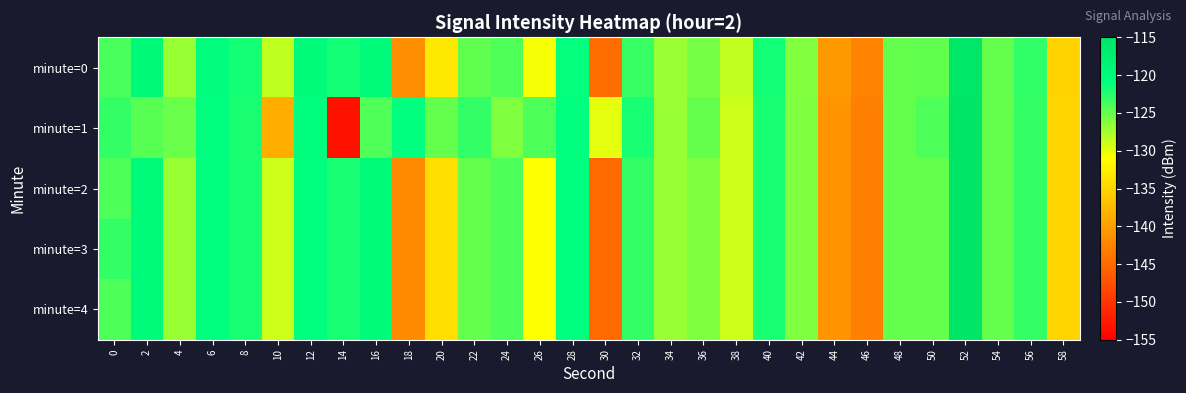

Which category has the highest value across all series?

52